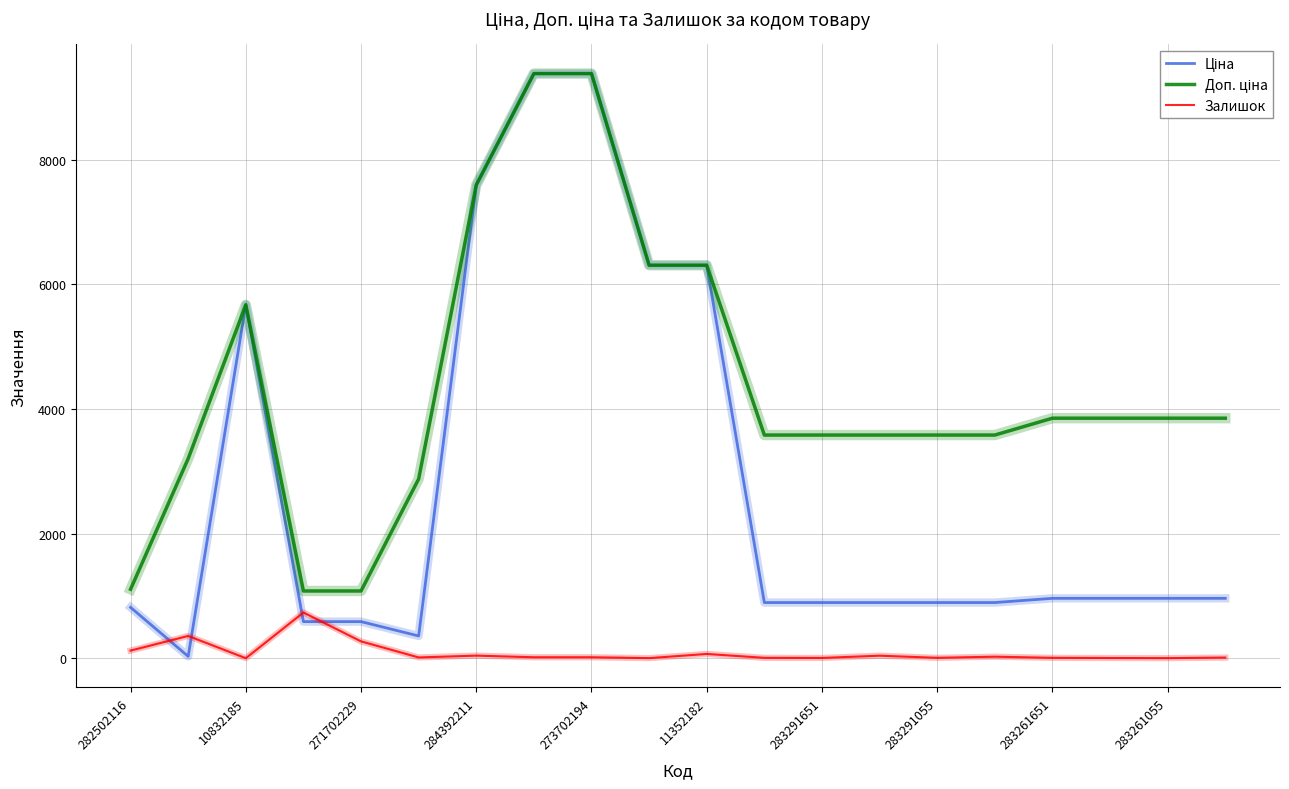

What is the maximum value shown in the chart?

9384.0